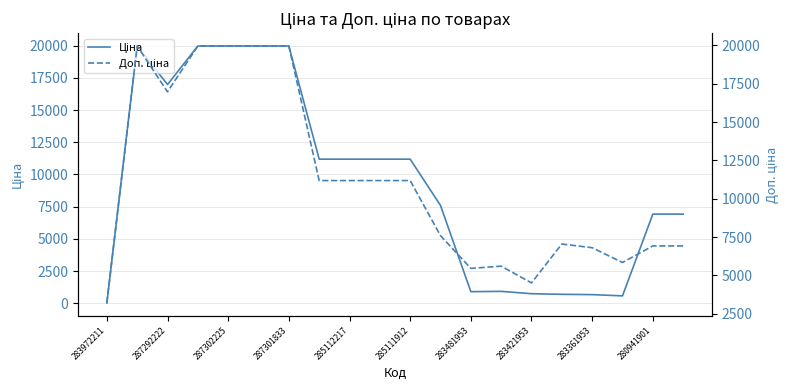

What is the value of the Доп. ціна point at the 15th from the left?

4513.3